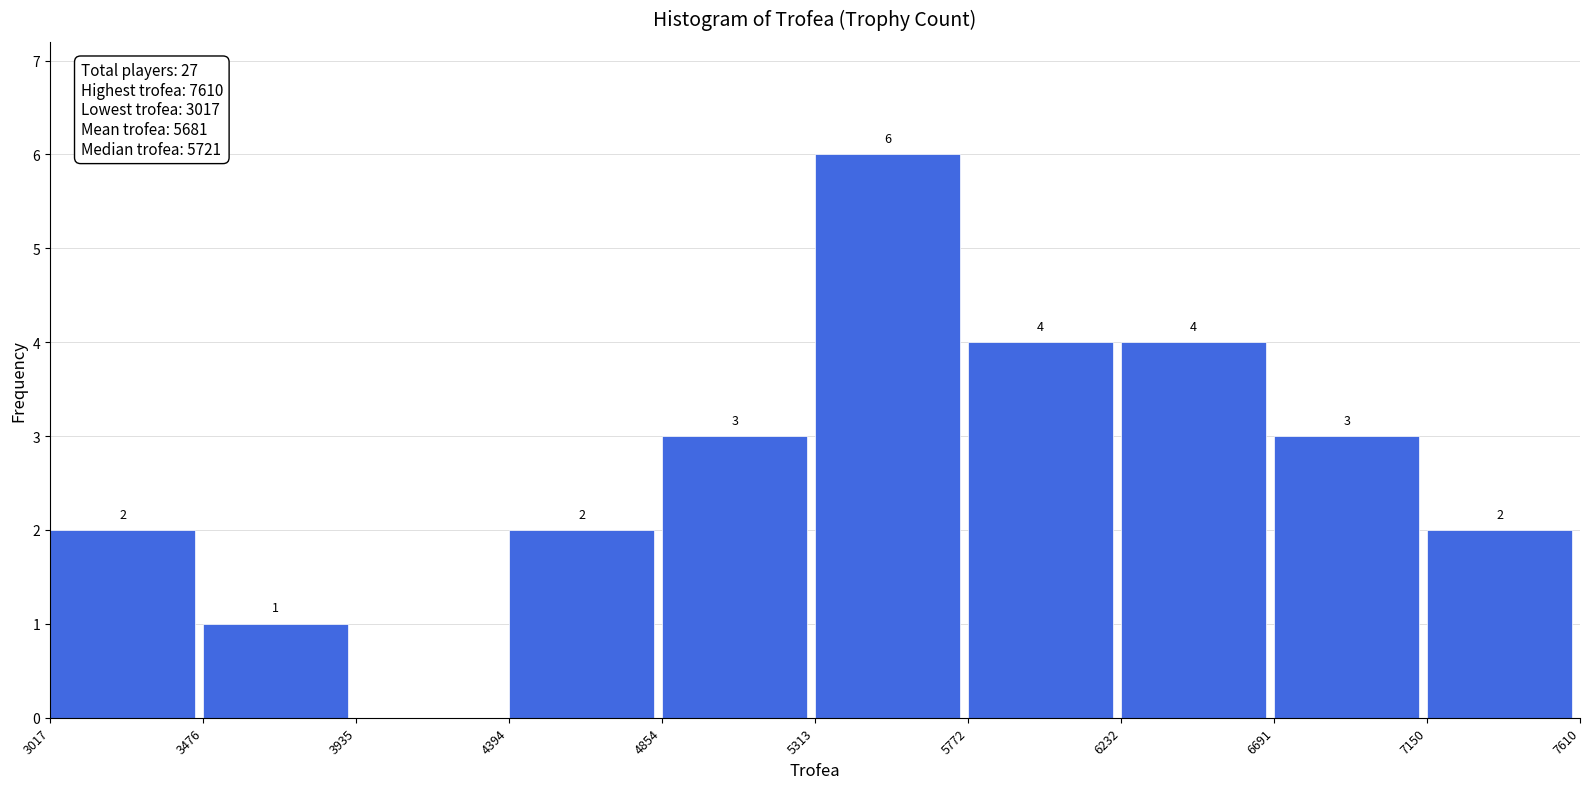

Which range on the x-axis has the tallest bar?

5313 to 5772